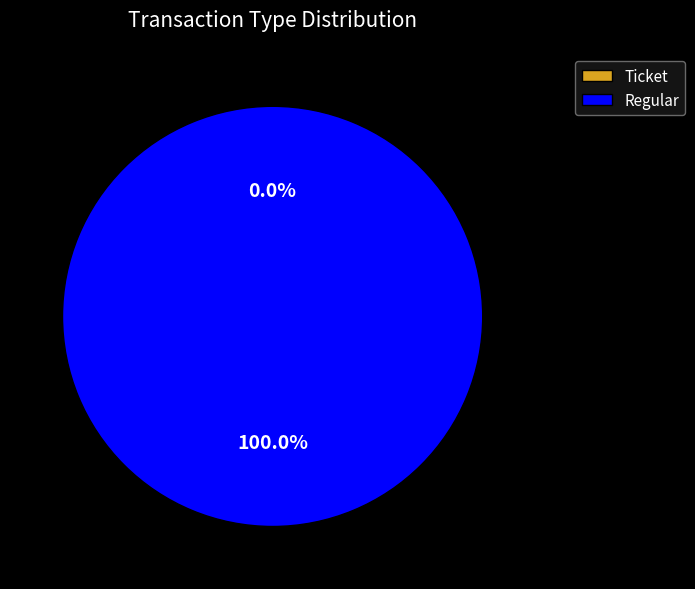

Count the number of slices in the pie.

2